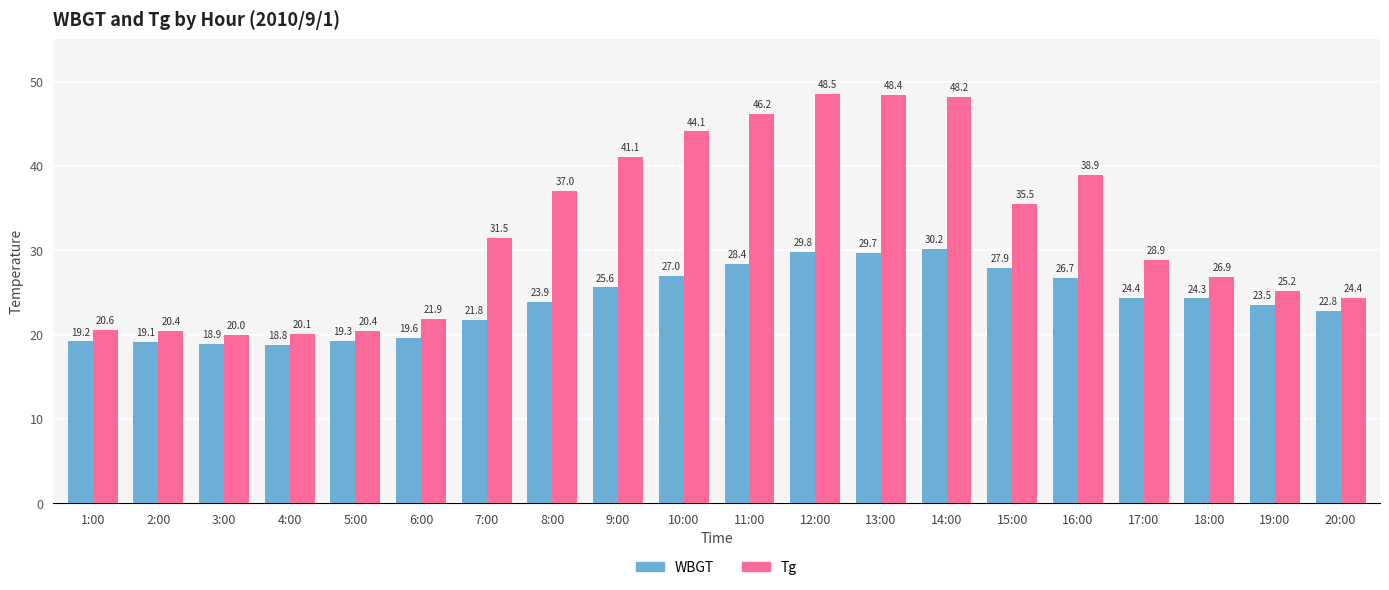

Which category has the lowest value in the Tg series?

3:00